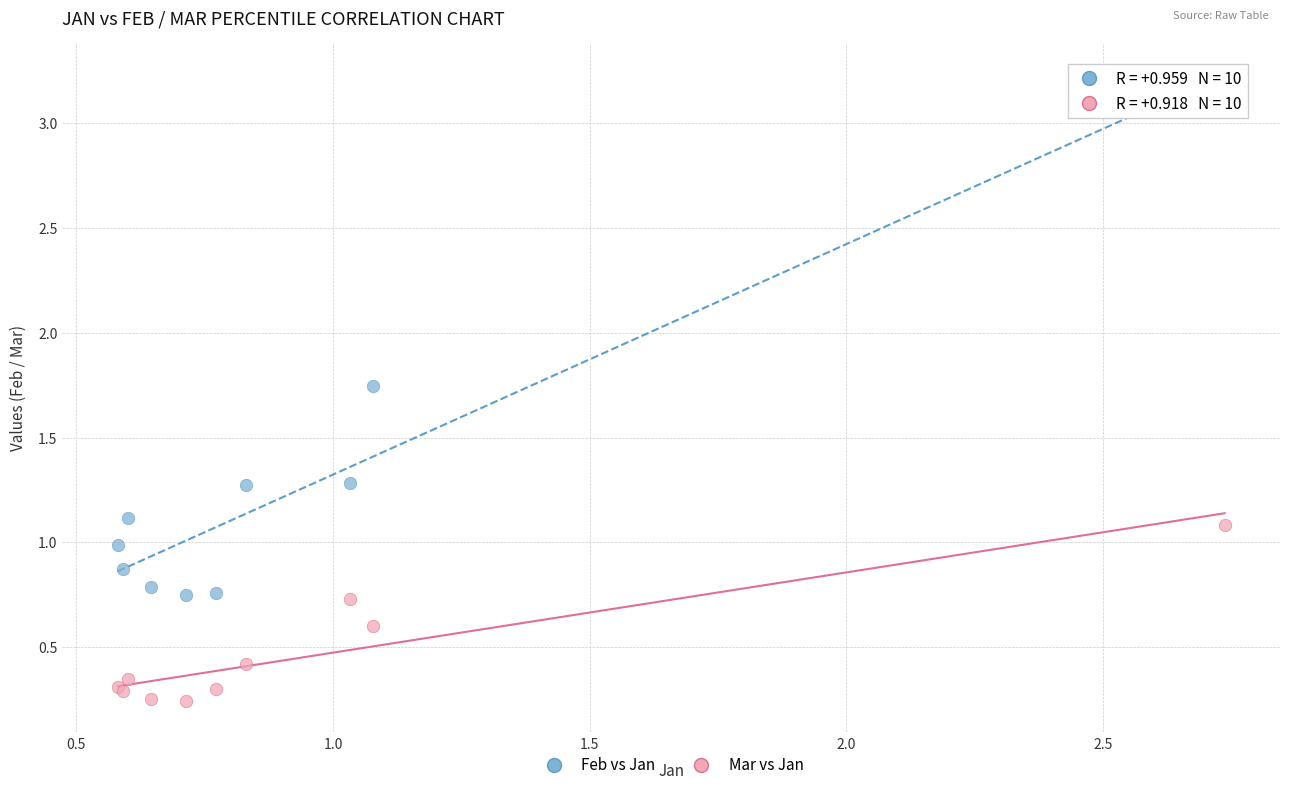

What are all the series names shown in the legend?

Feb vs Jan, Mar vs Jan